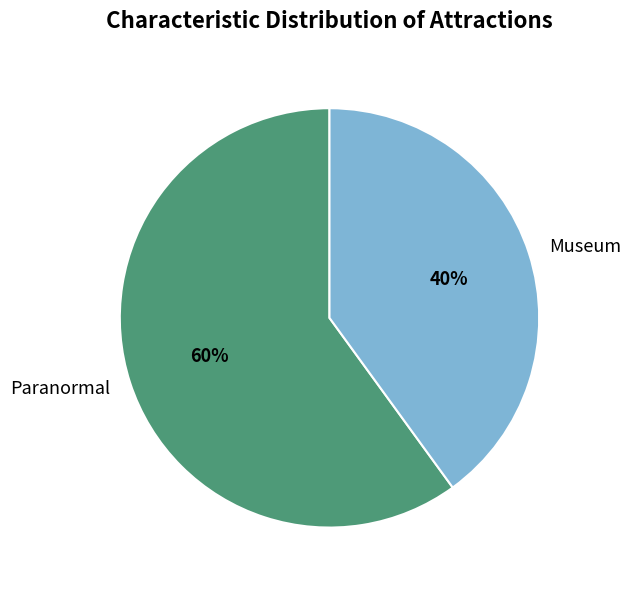

To the nearest percent, what is the difference between the largest and smallest slice percentages?

20%